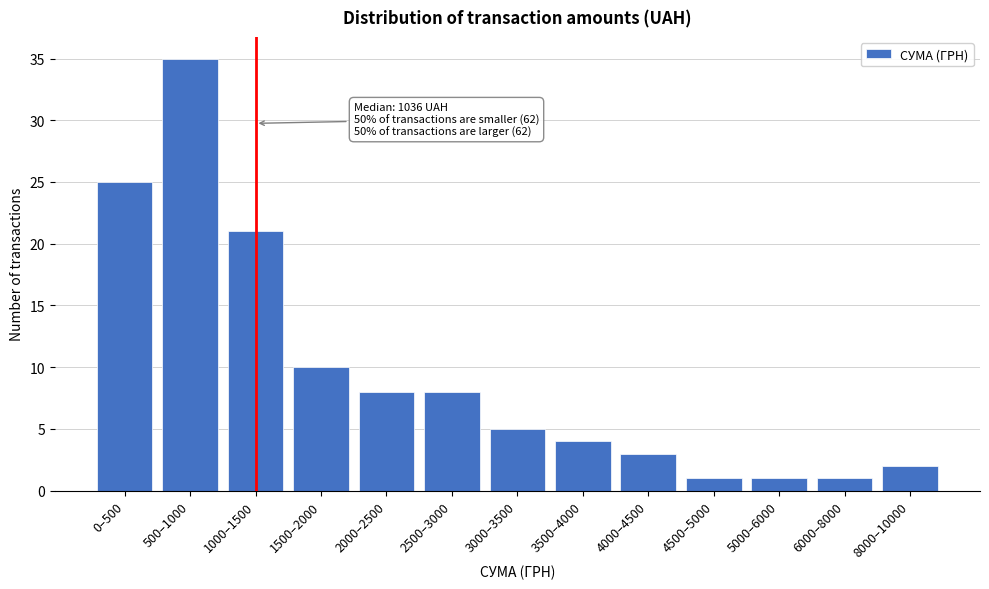

Reading left to right, what are all the values shown in this chart?

0–500=25	500–1000=35	1000–1500=21	1500–2000=10	2000–2500=8	2500–3000=8	3000–3500=5	3500–4000=4	4000–4500=3	4500–5000=1	5000–6000=1	6000–8000=1	8000–10000=2